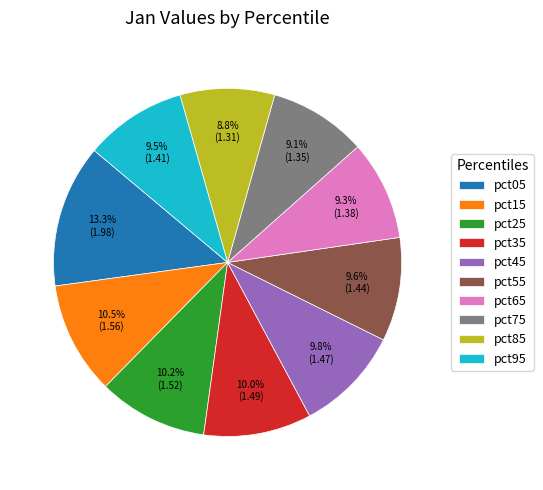

True or false: pct45 accounts for 10% of the total.

True